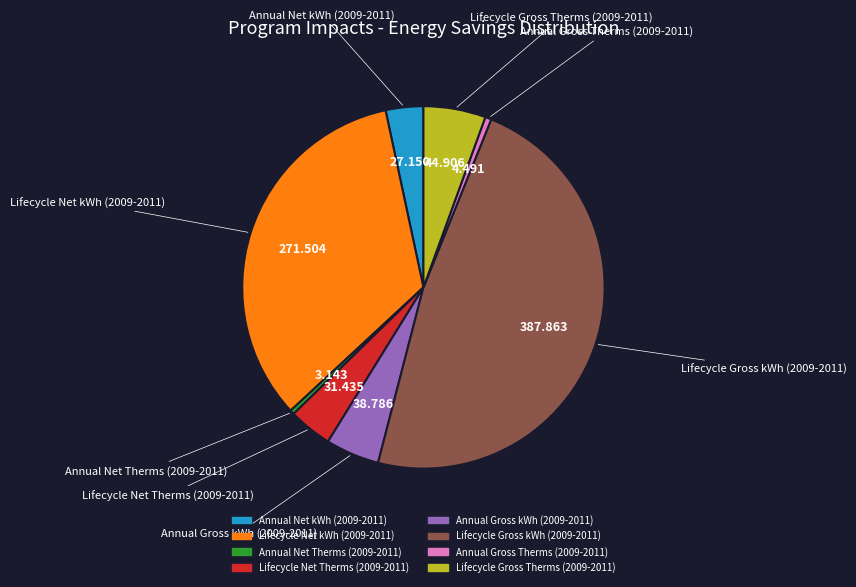

Do Annual Net kWh (2009-2011) and Annual Net Therms (2009-2011) together represent more than half of the pie?

No